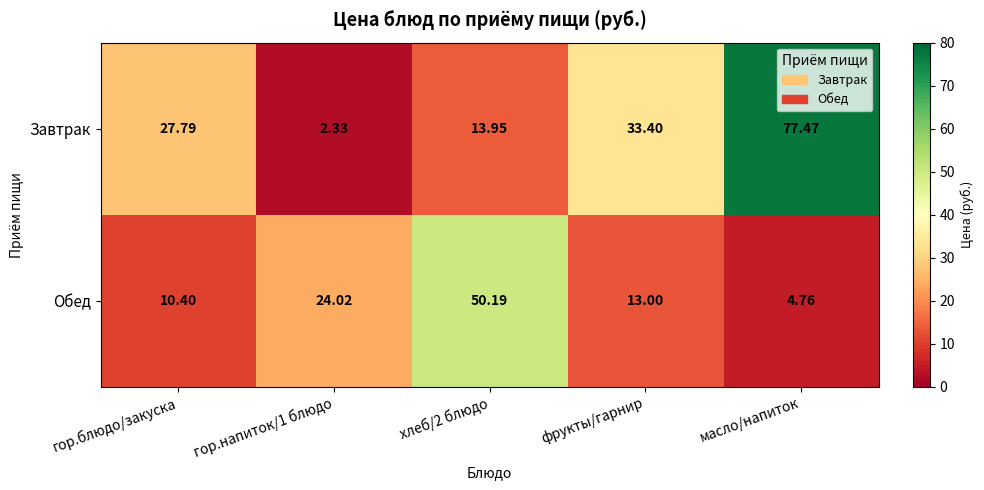

At which category does the chart reach its peak across all series?

масло/напиток